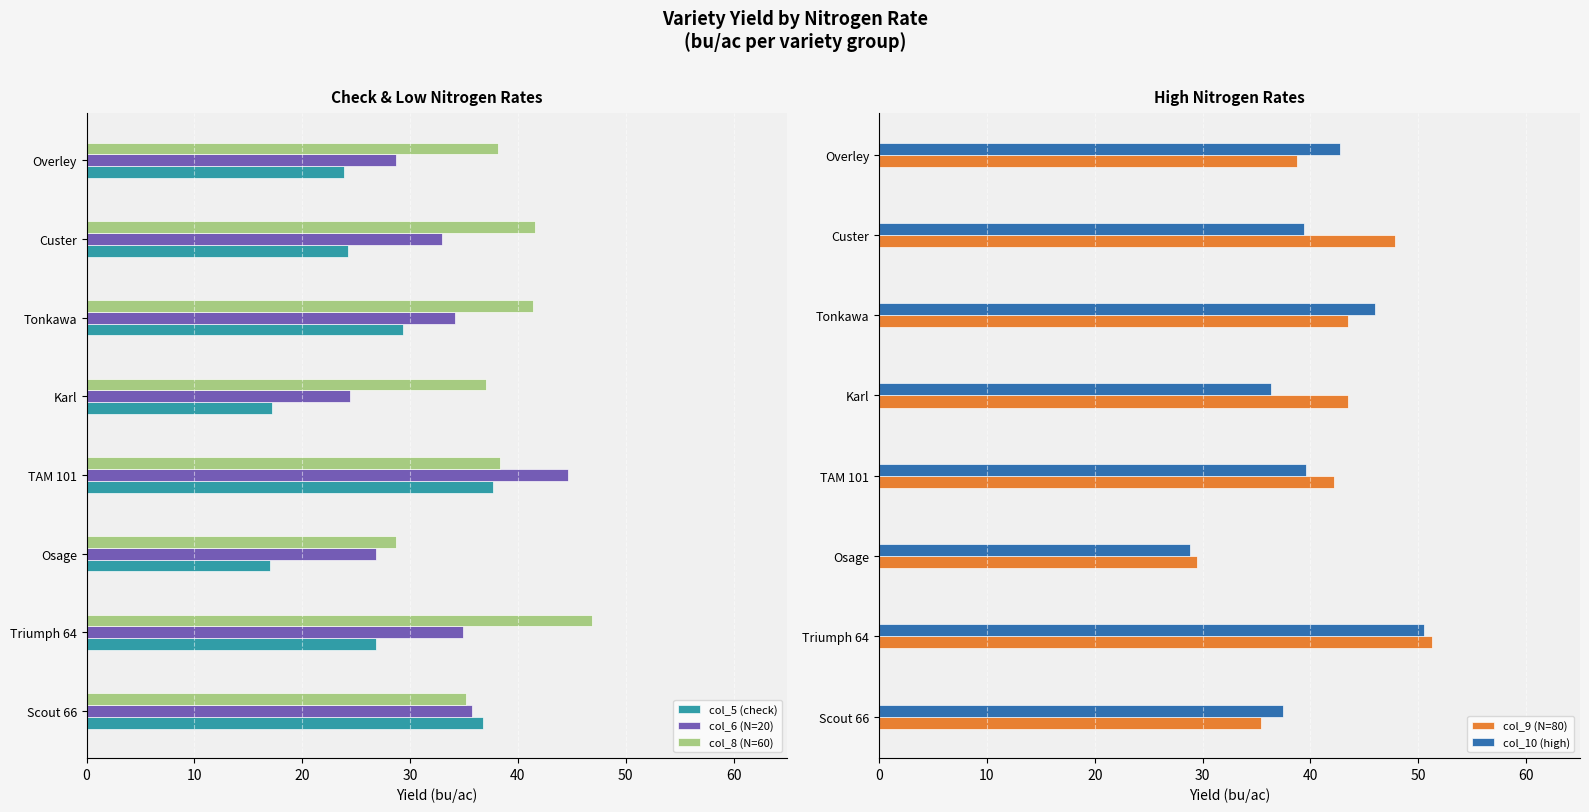

What is the average value of the col_6 (N=20) series?

32.8